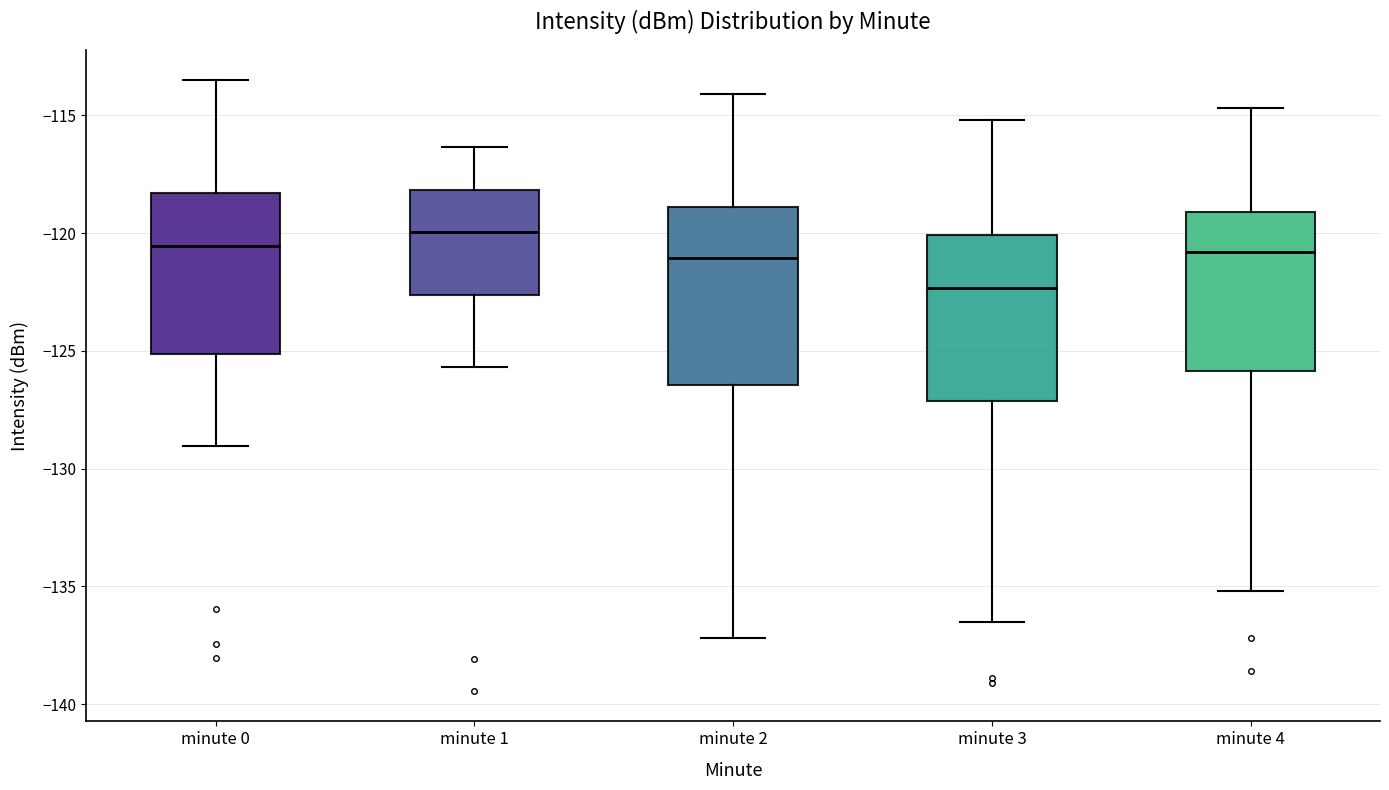

Reading left to right, read every box against the y-axis: the position of its median line, the range the box covers, and the ends of its whiskers. The values are not printed on the chart, so give them approximately, as read against the axis.

minute 0: median -120.5, box -125.0 to -118.5, whiskers -129.0 to -113.5
minute 1: median -120.0, box -122.5 to -118.0, whiskers -125.5 to -116.5
minute 2: median -121.0, box -126.5 to -119.0, whiskers -137.0 to -114.0
minute 3: median -122.5, box -127.0 to -120.0, whiskers -136.5 to -115.0
minute 4: median -121.0, box -126.0 to -119.0, whiskers -135.0 to -114.5